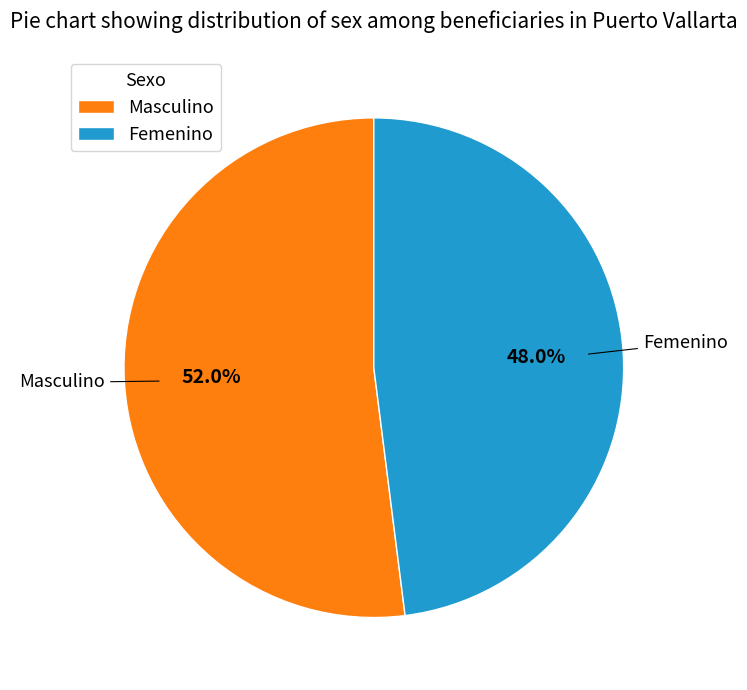

Combined, what portion of the pie is Masculino and Femenino?

100.0%